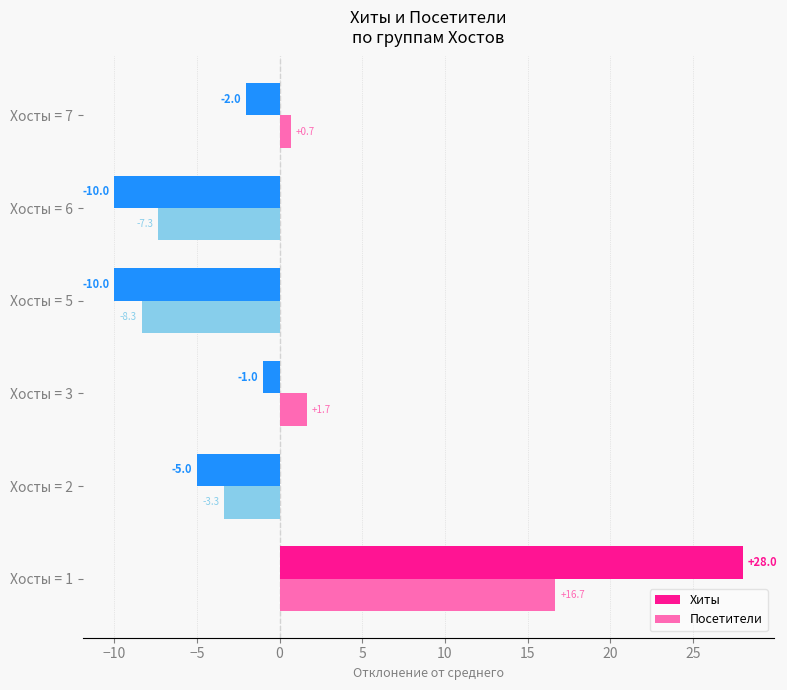

What is the difference between the maximum and minimum values in the Хиты series?

38.0